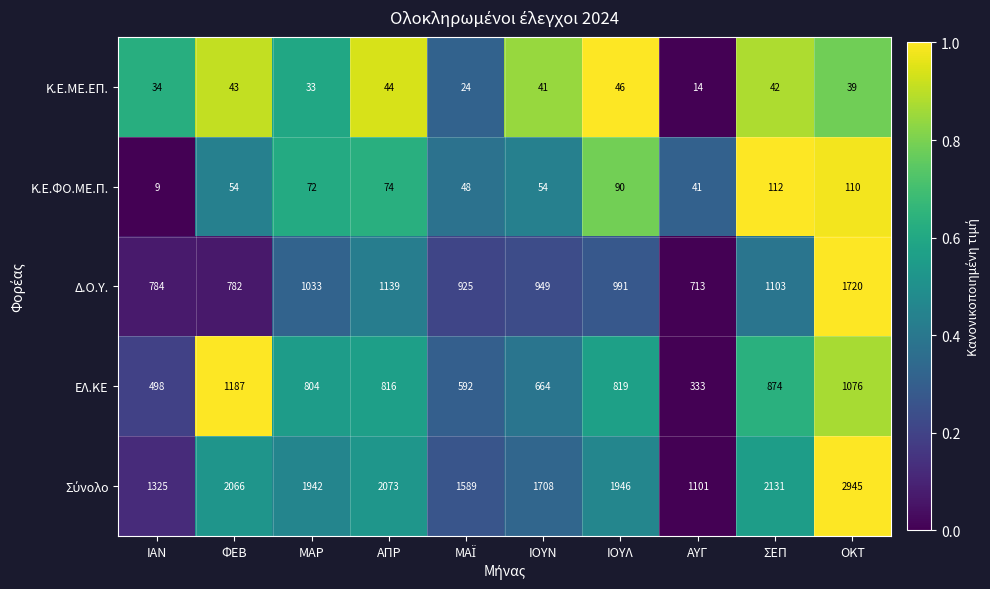

At which label does Δ.Ο.Υ. reach its minimum?

ΑΥΓ